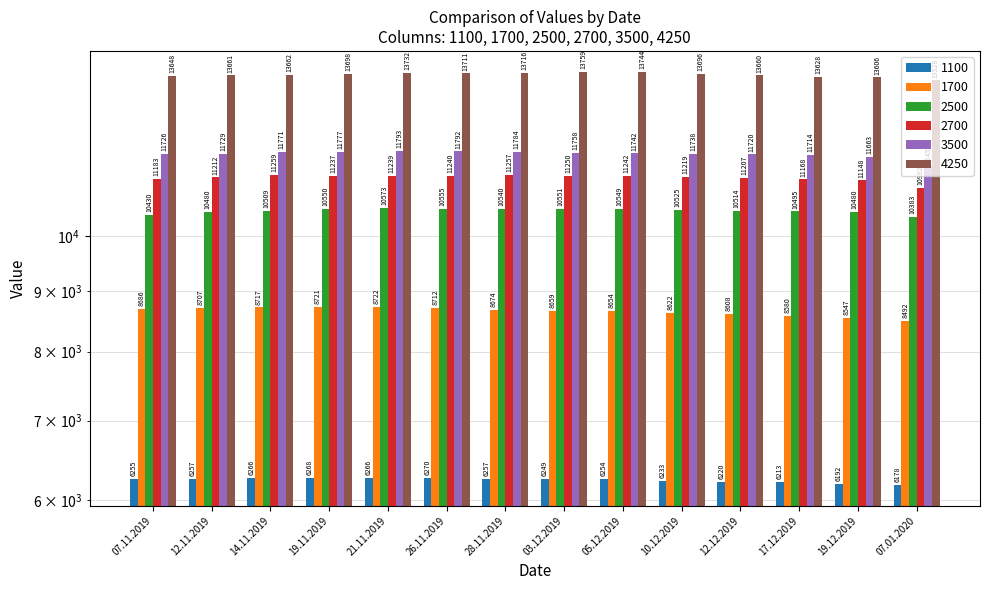

At which category does the chart reach its peak across all series?

03.12.2019